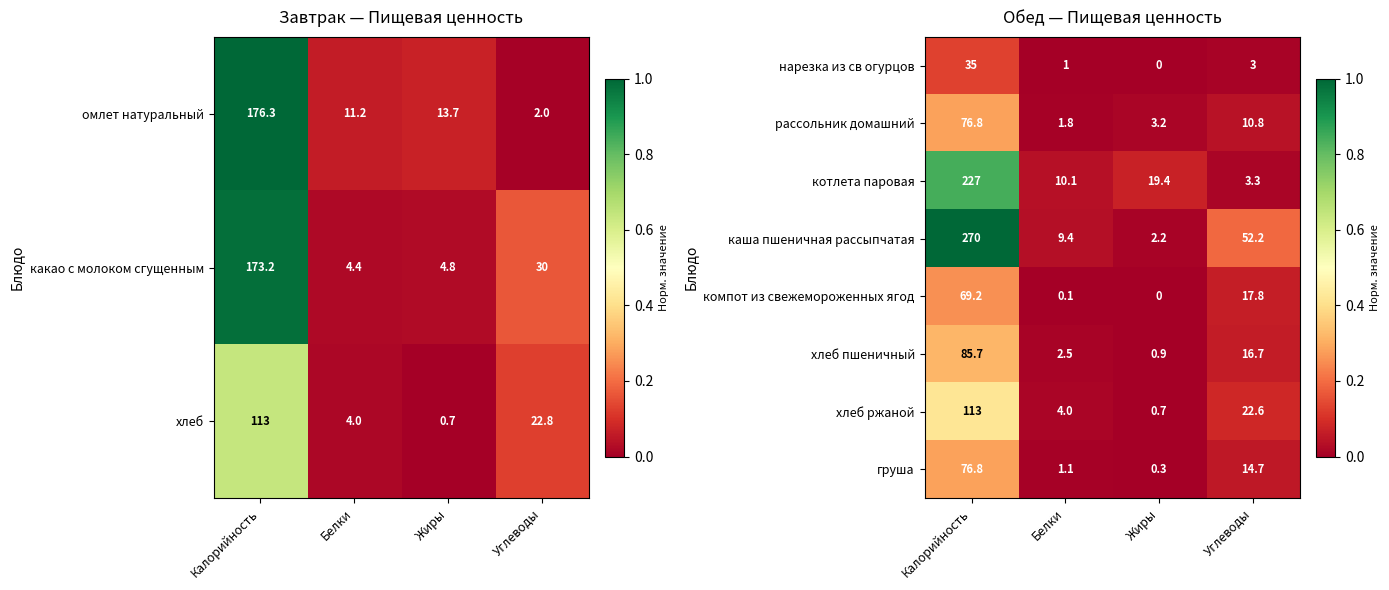

What is the average value of the груша series?

23.2